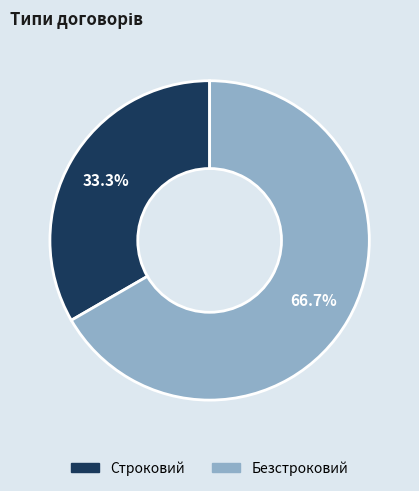

Rank the categories by value from lowest to highest.

Строковий, Безстроковий